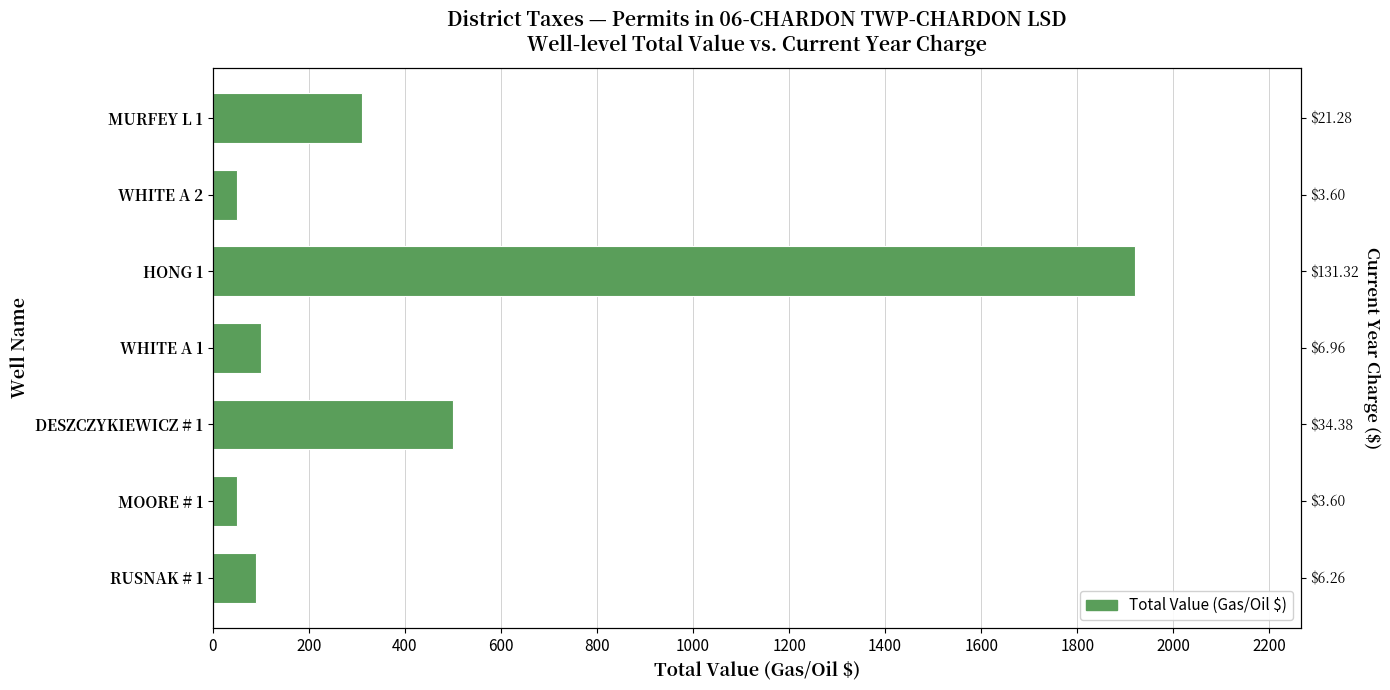

What is the average value?

431